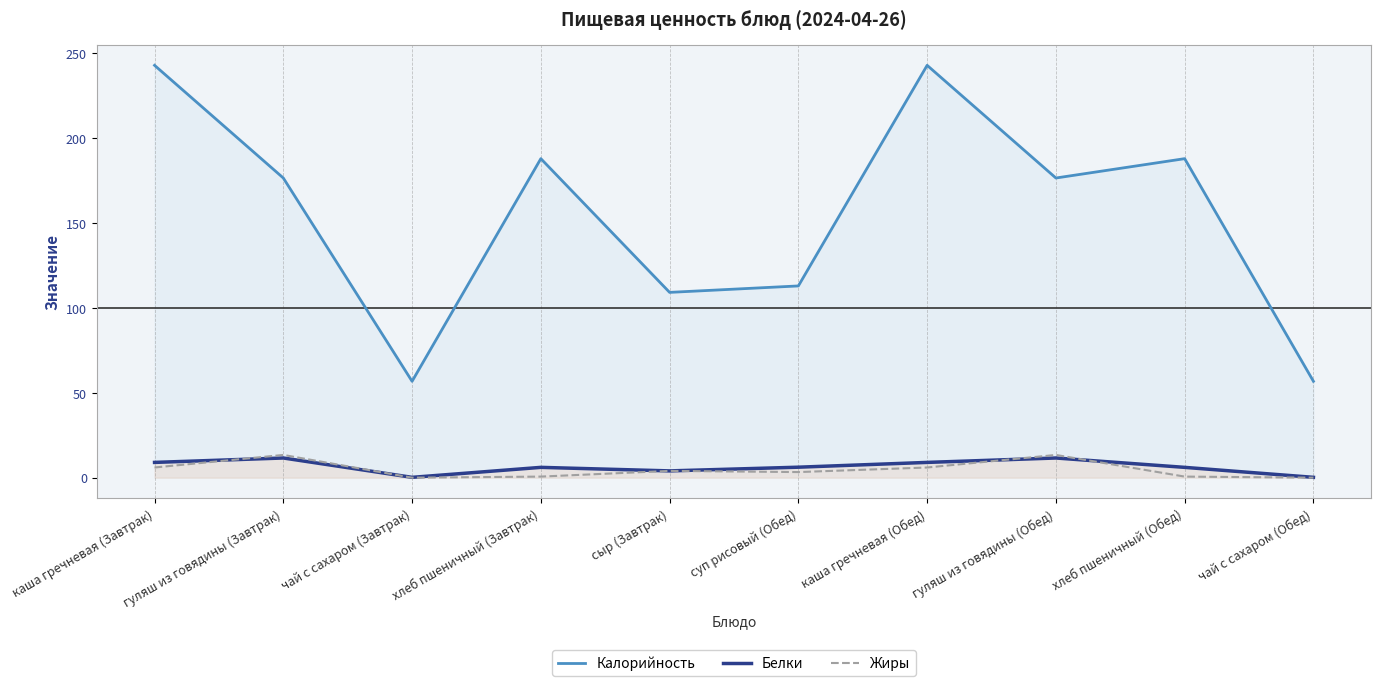

The Калорийность series shows 51.1 at хлеб пшеничный (Обед). True or false?

False